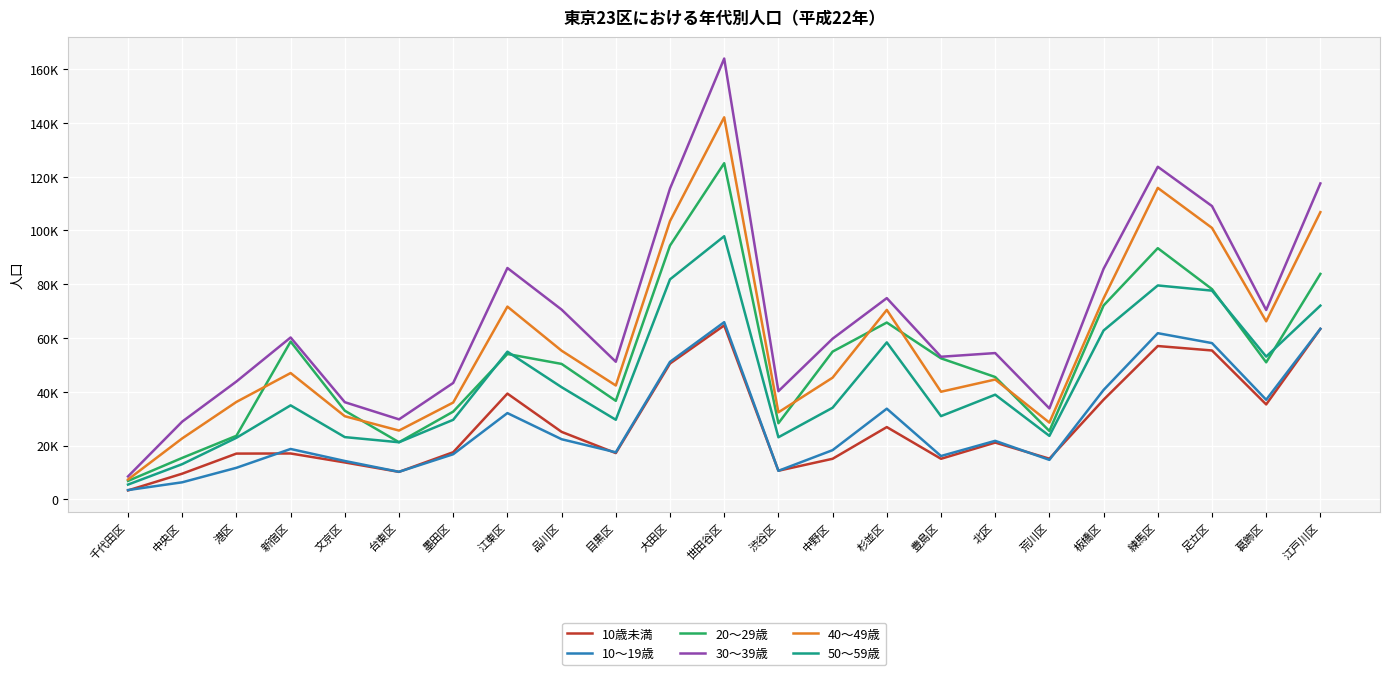

Is the value of 40～49歳 at 中野区 greater than the value of 10～19歳 at 墨田区?

Yes